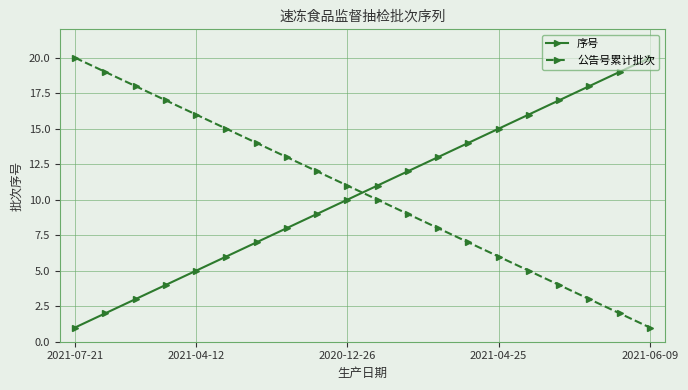

Does the chart have visible grid lines?

Yes